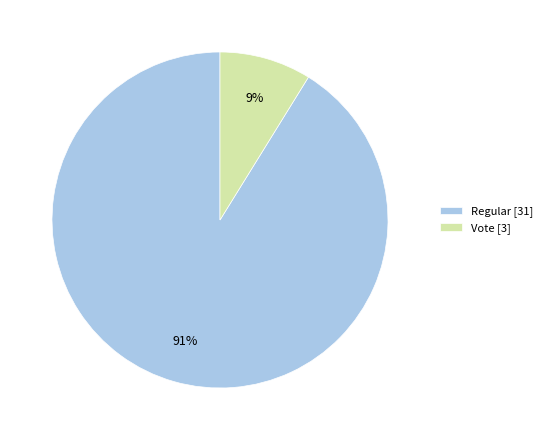

Do Vote [3] and Regular [31] together represent more than half of the pie?

Yes